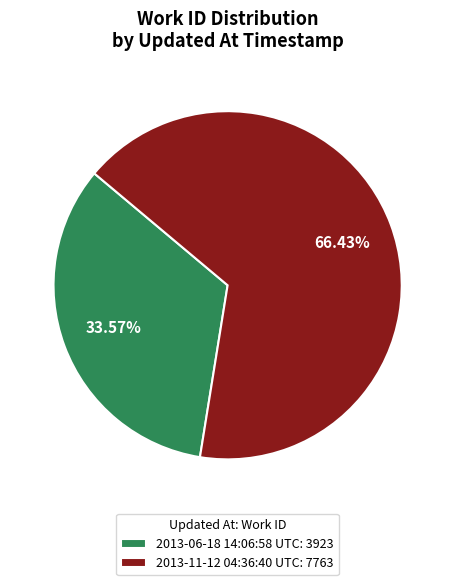

Does 2013-11-12 04:36:40 UTC account for over 50% of the chart?

Yes